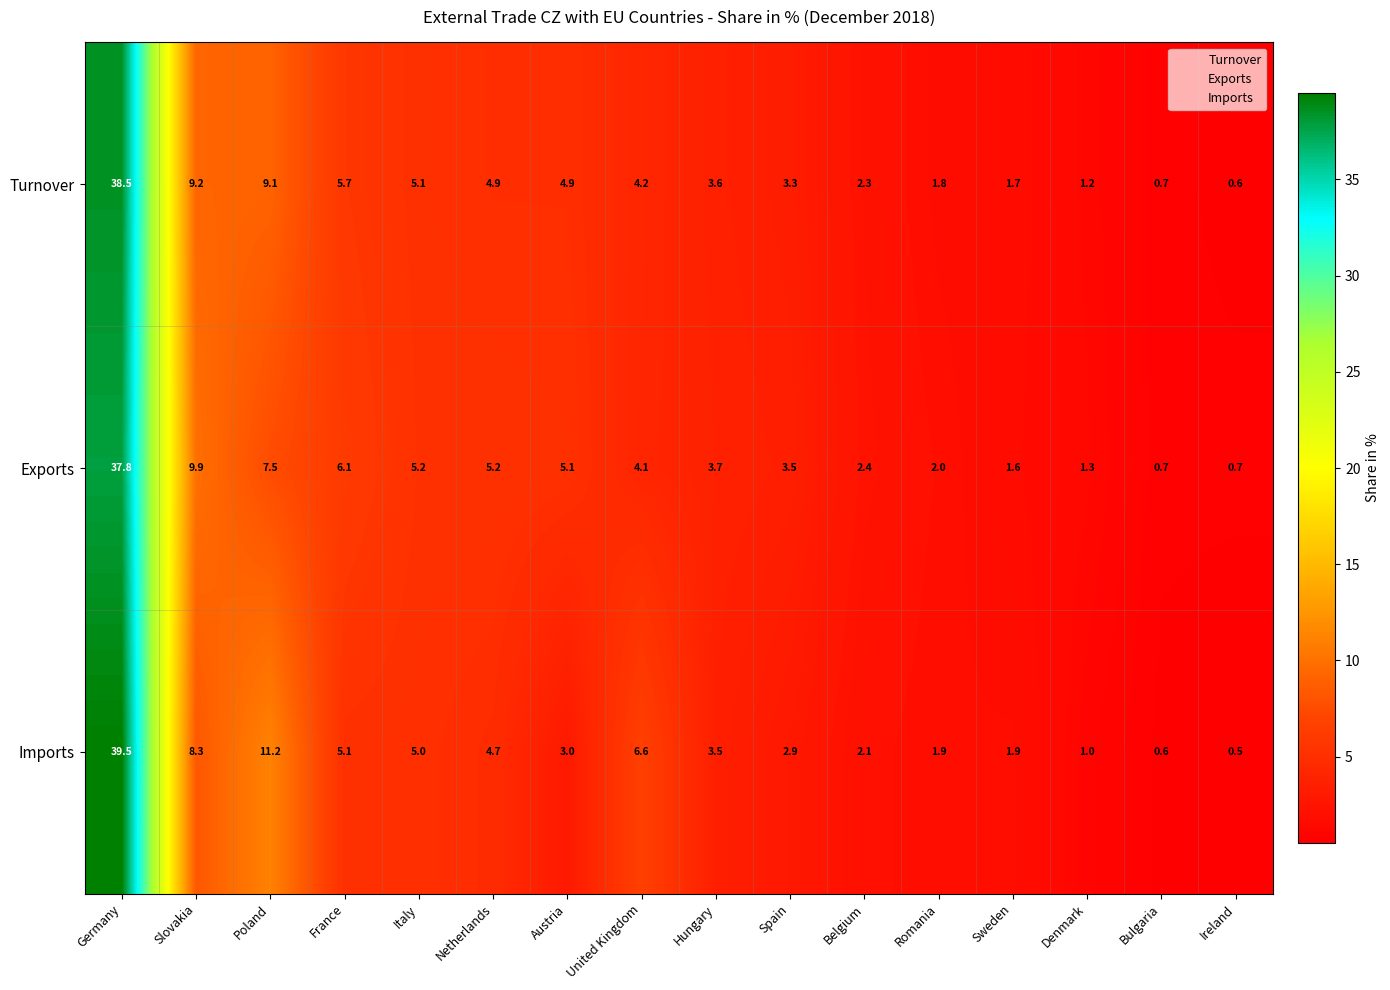

What is the sum of all Imports values?

97.8